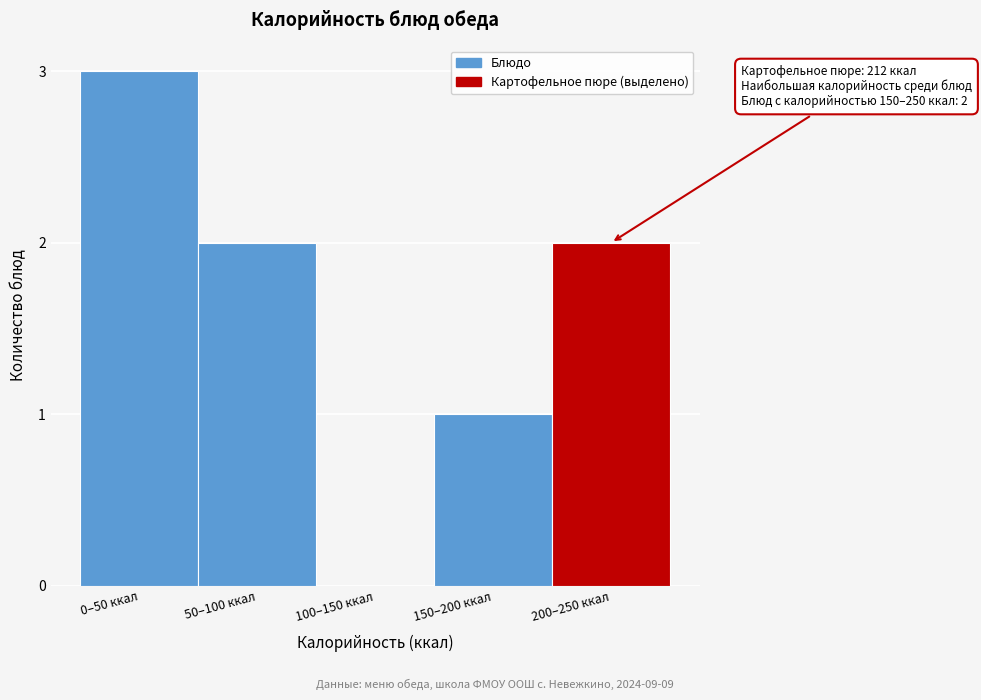

Reading left to right, what are all the values shown in this chart?

0–50 ккал=3	50–100 ккал=2	100–150 ккал=0	150–200 ккал=1	200–250 ккал=2